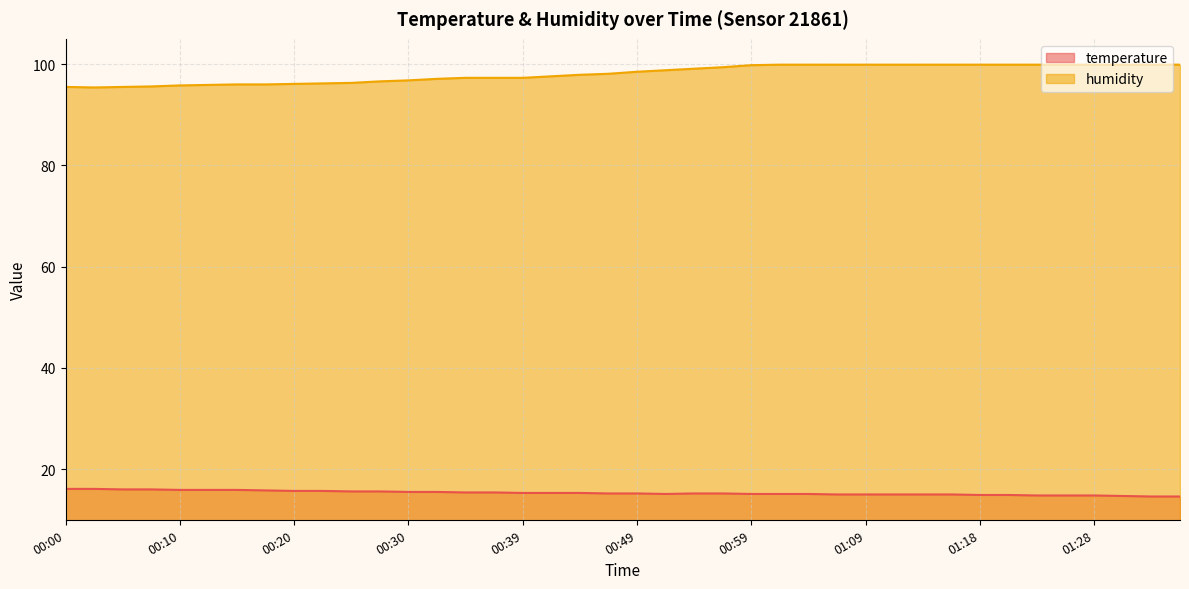

What position from the right is 01:16?

9